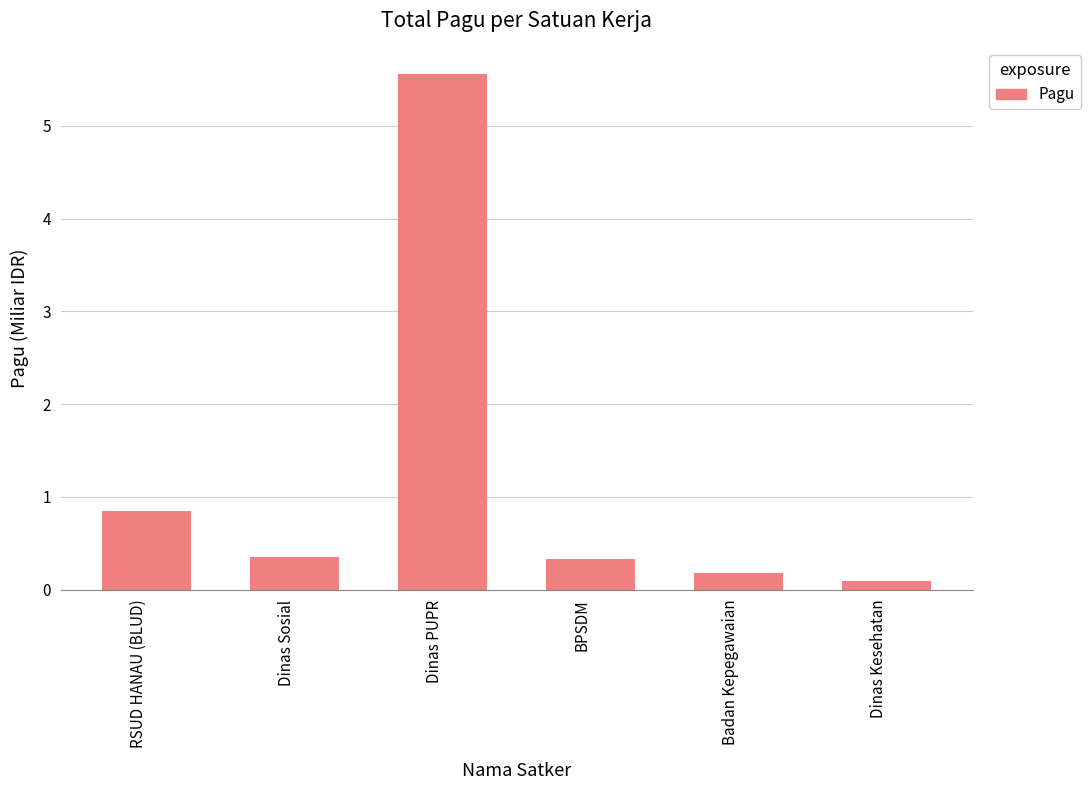

The value at Badan Kepegawaian is 0.2. True or false?

True